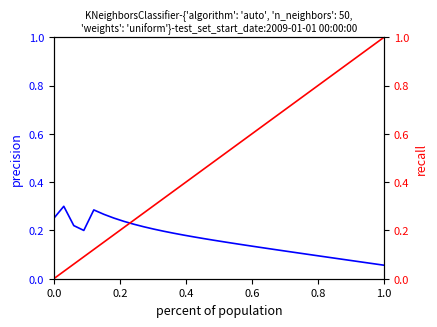

Which series has the largest total across all categories?

recall